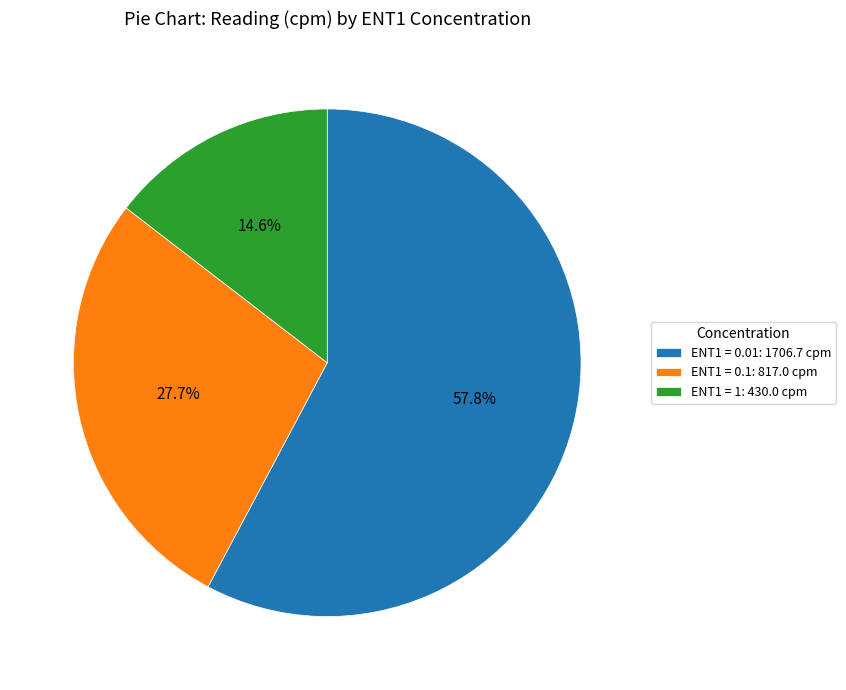

How many slices are in this pie chart?

3